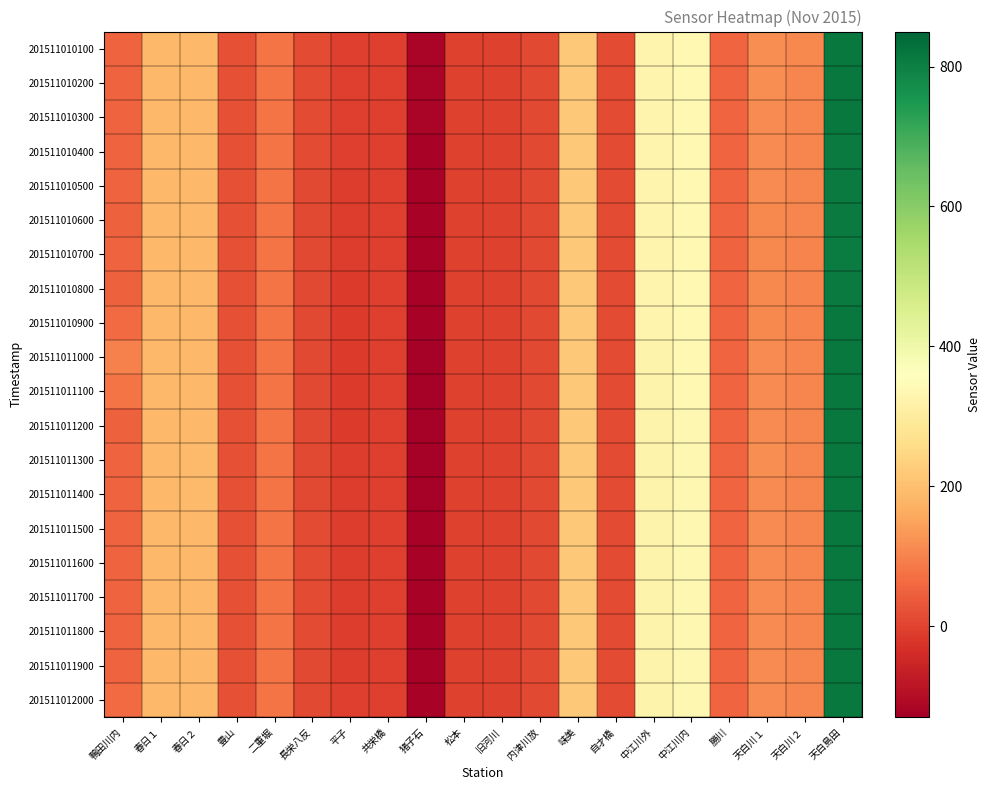

Which series has the largest range (max minus min)?

201511011000